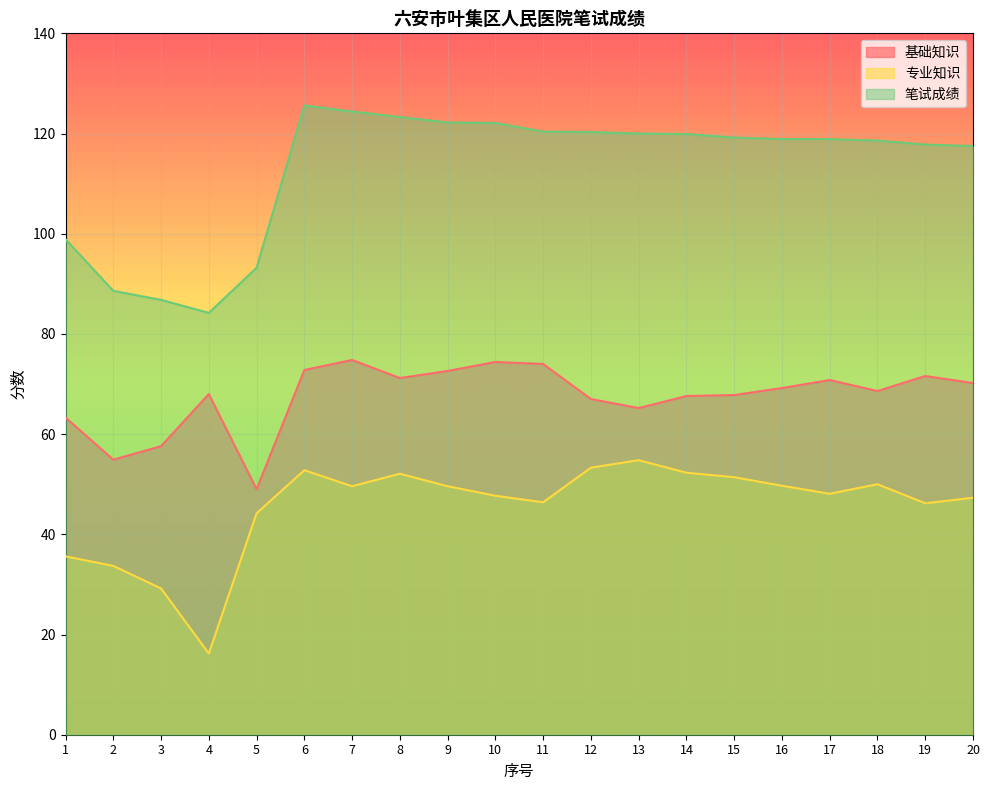

What is the maximum value shown in the chart?

125.6